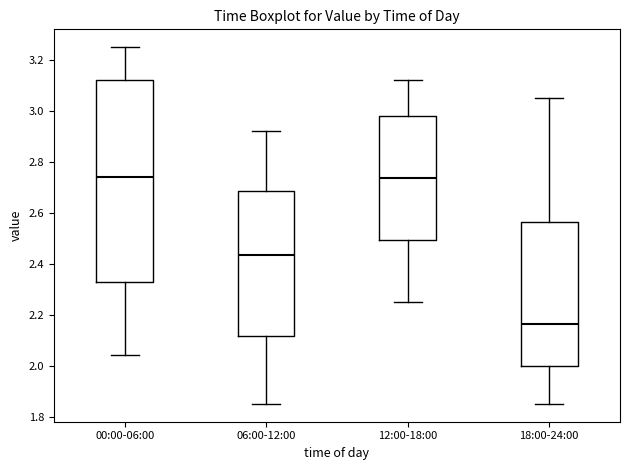

Which box's median line is the lowest?

18:00-24:00